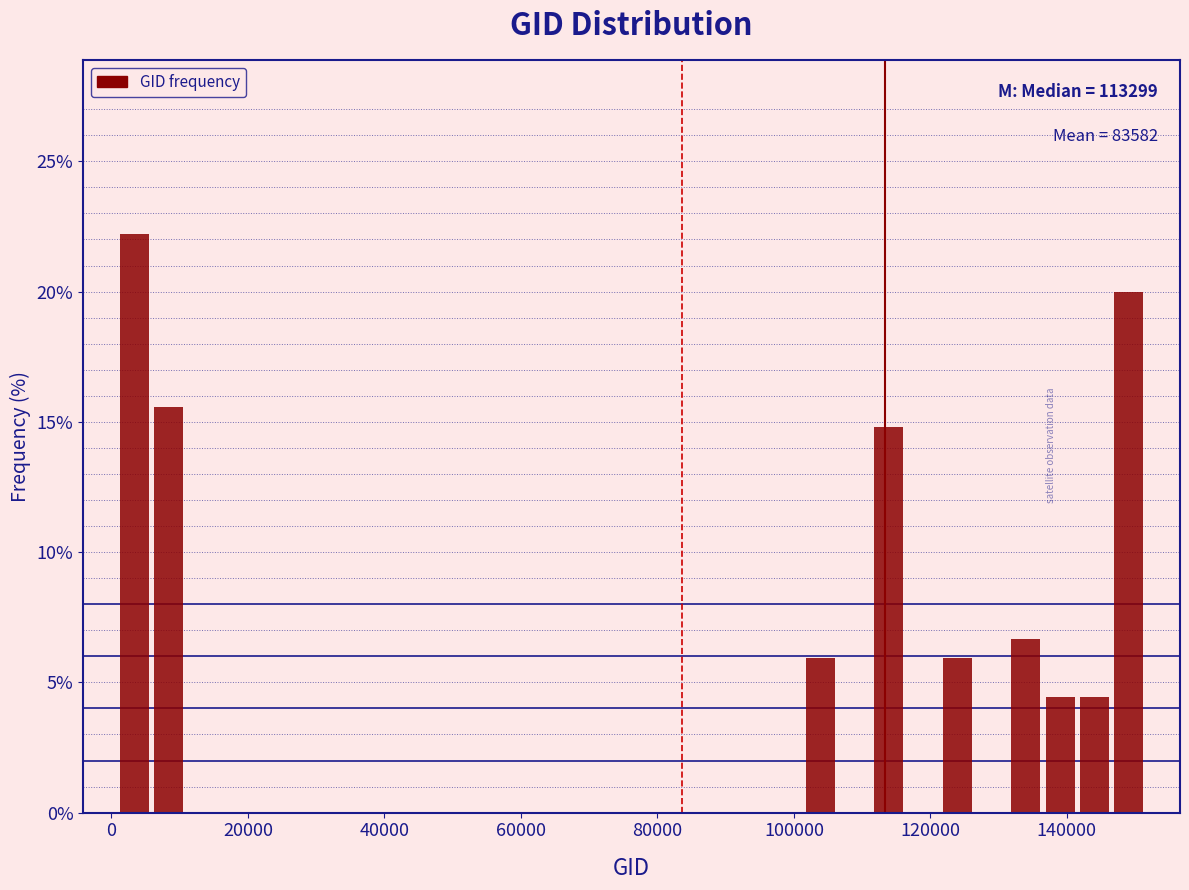

Read against the x-axis, roughly where is the centre of the tallest bar?

4000